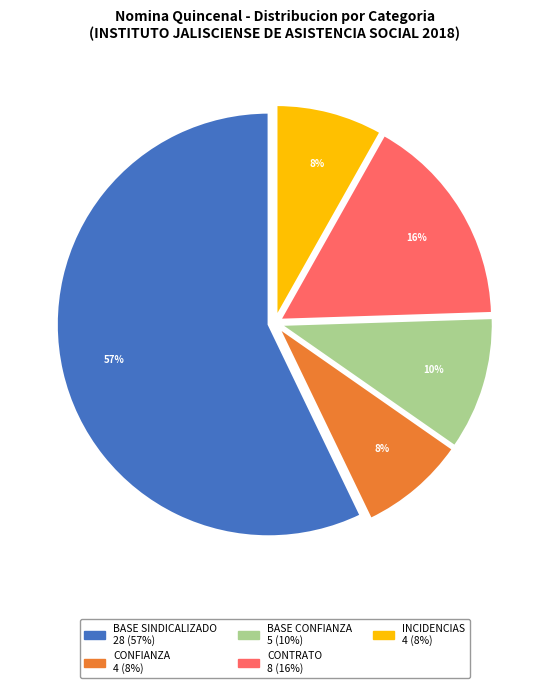

Between BASE CONFIANZA and INCIDENCIAS, which is larger?

BASE CONFIANZA